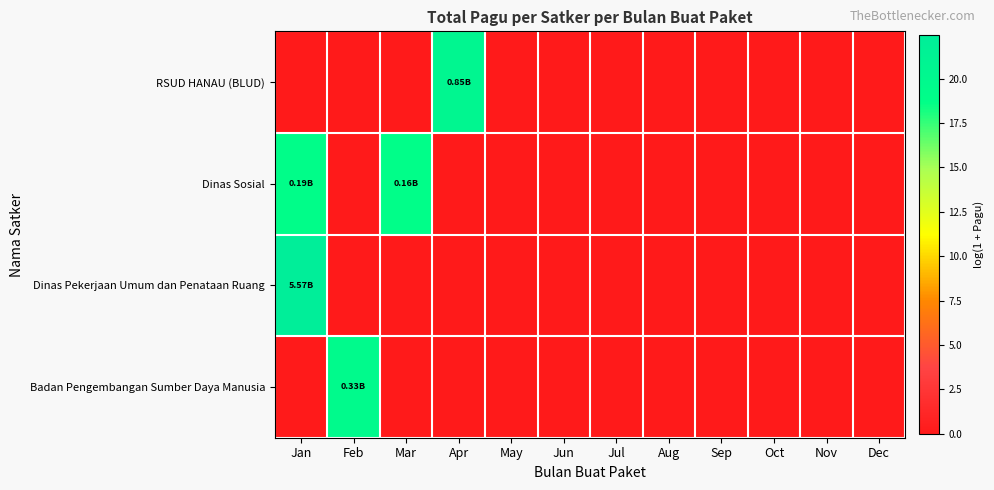

Between Jan and Jun, which is larger?

Jan